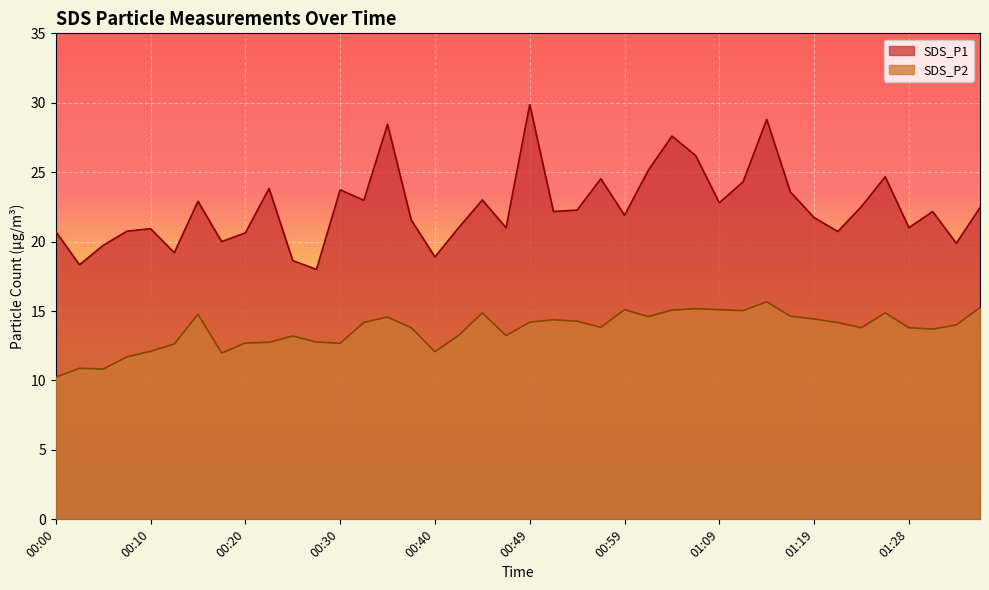

What is the label of the 38th point from the right?

00:05